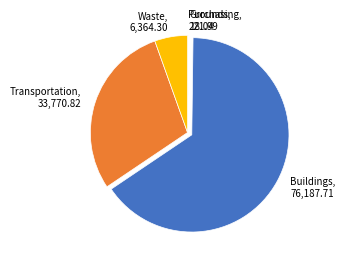

Is there any slice that represents more than half of the pie?

Yes